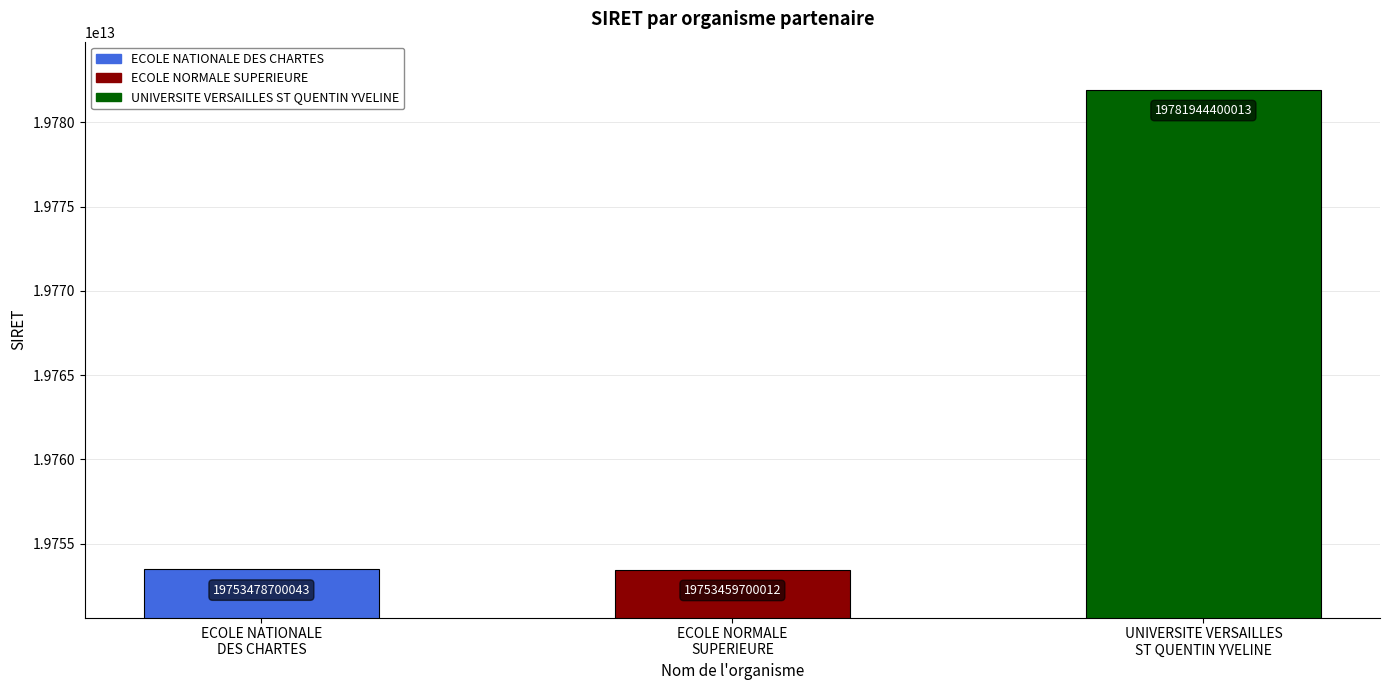

The value at ECOLE NORMALE
SUPERIEURE is 30848636258504. True or false?

False